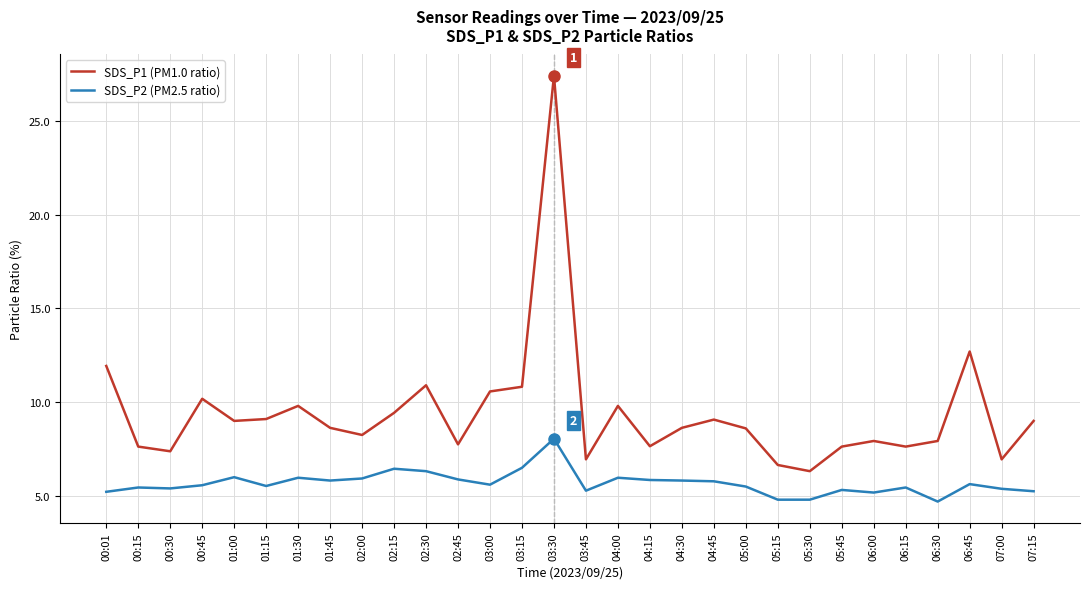

At how many categories does at least one series exceed 22?

1